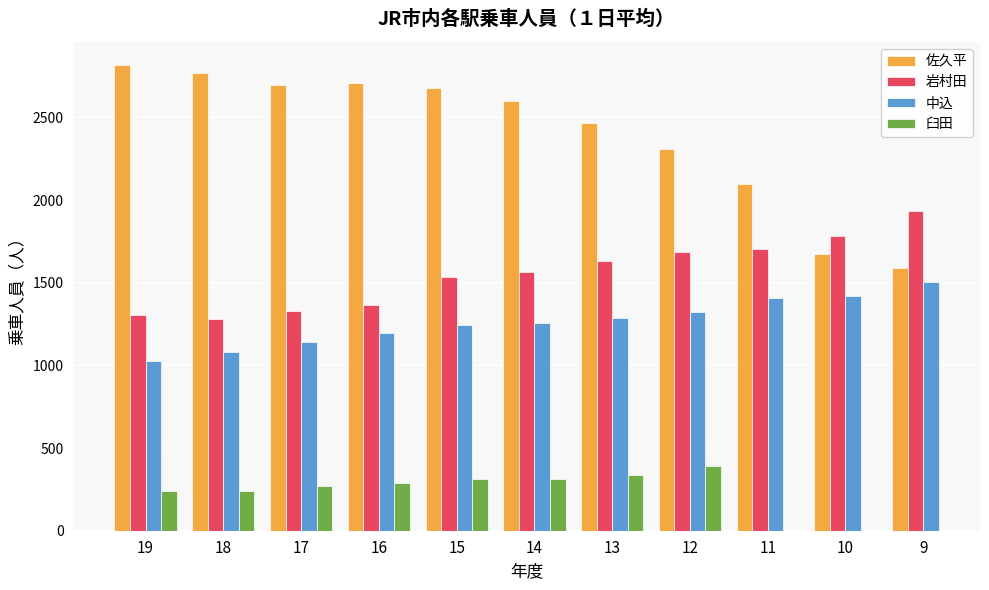

True or false: 佐久平 has a value of 4775.0 at 15.

False